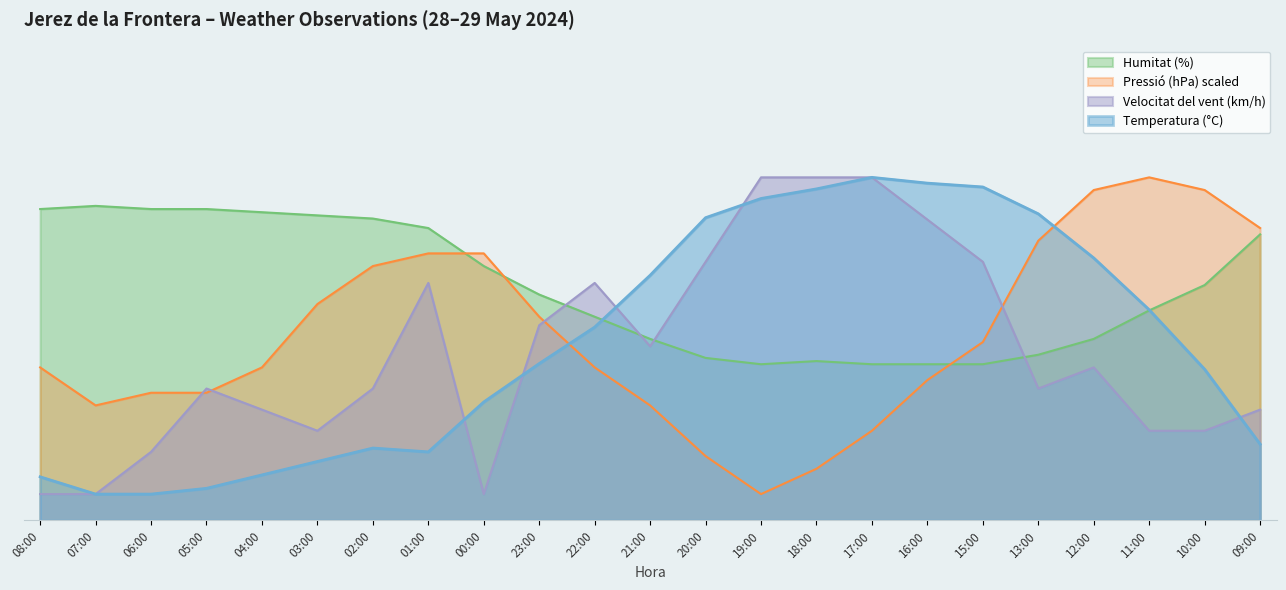

True or false: Temperatura (°C) has more than 0 interior local peaks.

True